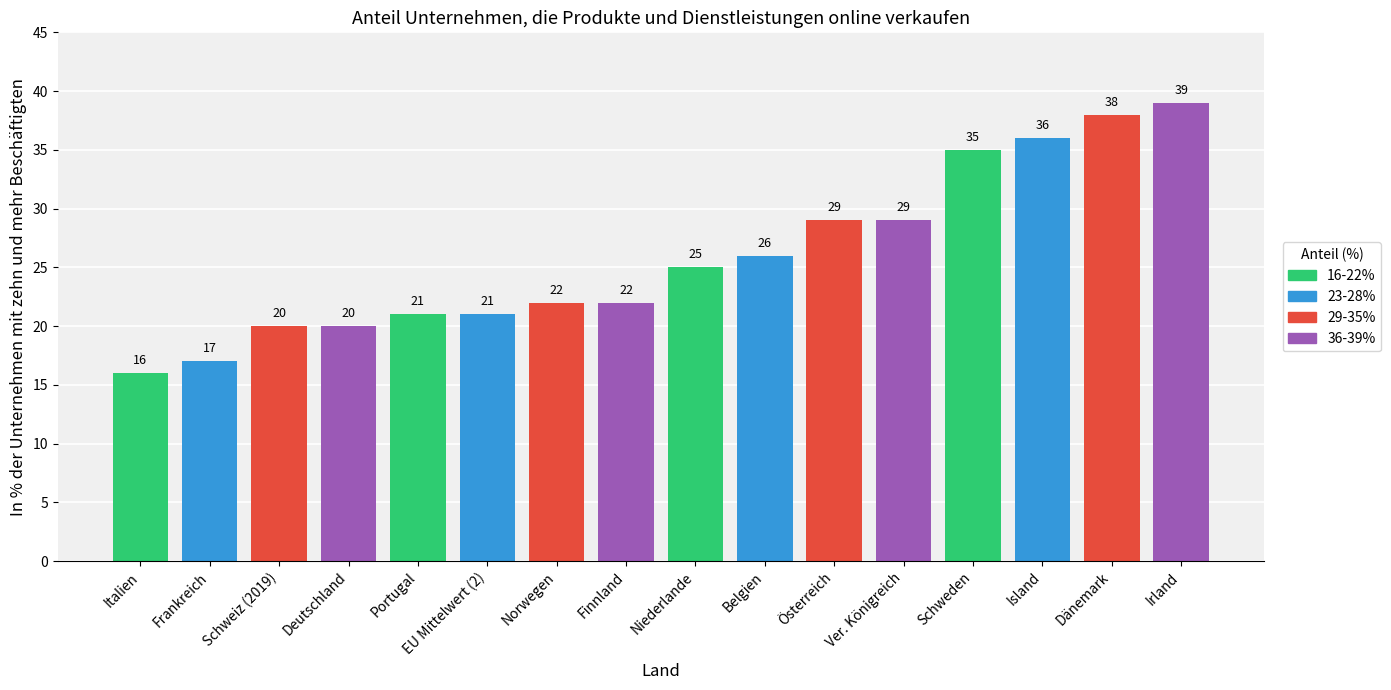

Which label corresponds to the largest value in the chart?

Irland